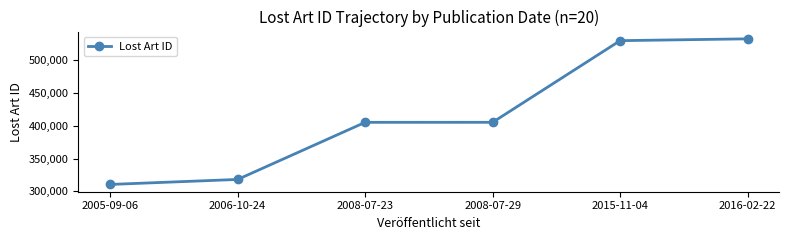

Between 2005-09-06 and 2008-07-23, which is larger?

2008-07-23